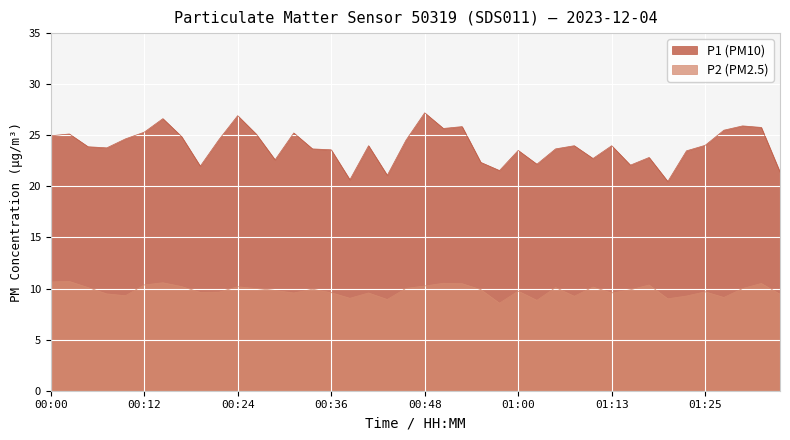

Reading left to right, list all the values displayed in this chart.

P1: 00:00=24.9	00:02=25.1	00:05=23.9	00:07=23.8	00:10=24.6	00:12=25.3	00:14=26.6	00:17=24.9	00:19=22.0	00:22=24.6	00:24=26.9	00:27=25.1	00:29=22.6	00:31=25.2	00:34=23.7	00:36=23.6	00:39=20.6	00:41=24.0	00:43=21.1	00:46=24.5	00:48=27.2	00:51=25.7	00:53=25.9	00:56=22.4	00:58=21.6	01:00=23.5	01:03=22.2	01:05=23.7	01:08=24.0	01:10=22.7	01:13=24.0	01:15=22.1	01:17=22.8	01:20=20.5	01:22=23.5	01:25=24.0	01:27=25.5	01:30=25.9	01:32=25.8	01:34=21.4
P2: 00:00=10.7	00:02=10.7	00:05=10.1	00:07=9.5	00:10=9.3	00:12=10.3	00:14=10.6	00:17=10.2	00:19=9.6	00:22=9.7	00:24=10.2	00:27=10.0	00:29=9.8	00:31=9.6	00:34=9.9	00:36=9.6	00:39=9.1	00:41=9.6	00:43=8.9	00:46=10.0	00:48=10.2	00:51=10.5	00:53=10.5	00:56=9.9	00:58=8.6	01:00=9.8	01:03=8.8	01:05=10.1	01:08=9.2	01:10=10.2	01:13=9.6	01:15=9.9	01:17=10.3	01:20=9.0	01:22=9.3	01:25=9.7	01:27=9.1	01:30=10.0	01:32=10.5	01:34=9.4